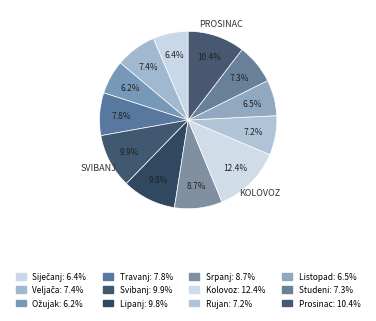

Does any single category account for the majority?

No